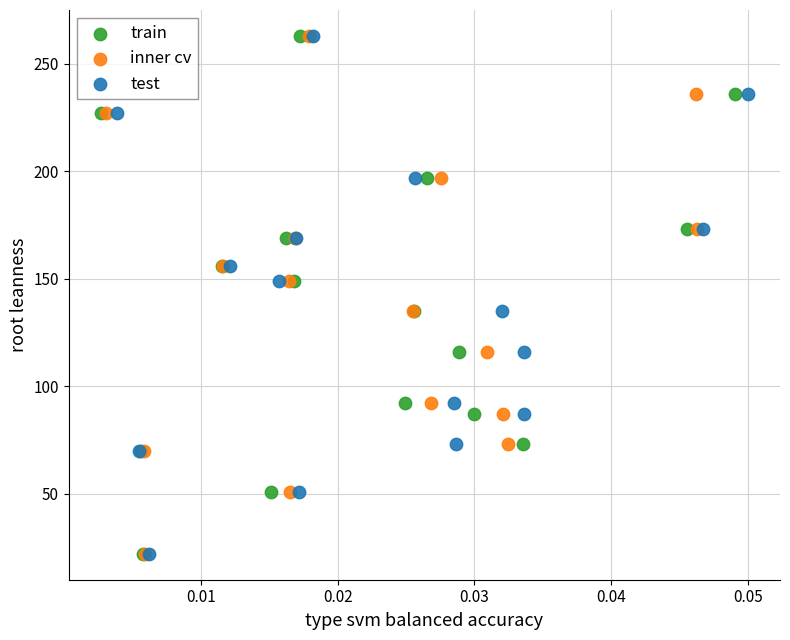

What are all the series names shown in the legend?

train, inner cv, test